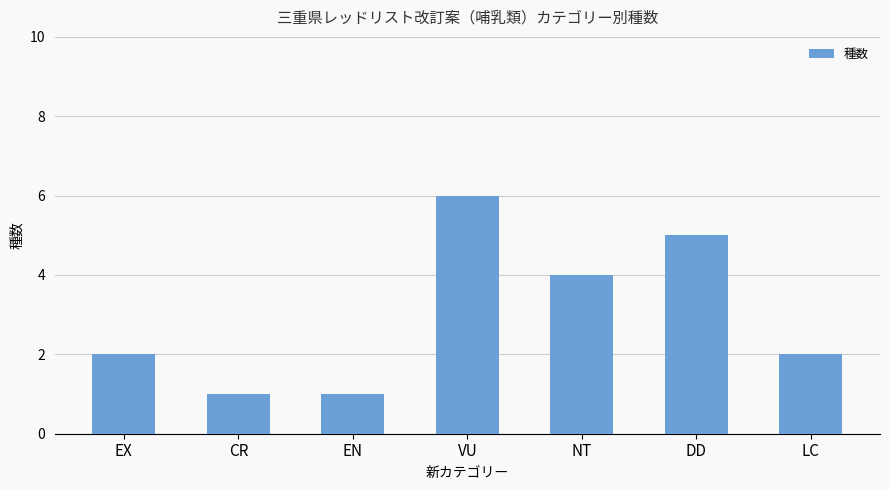

What is the average value?

3